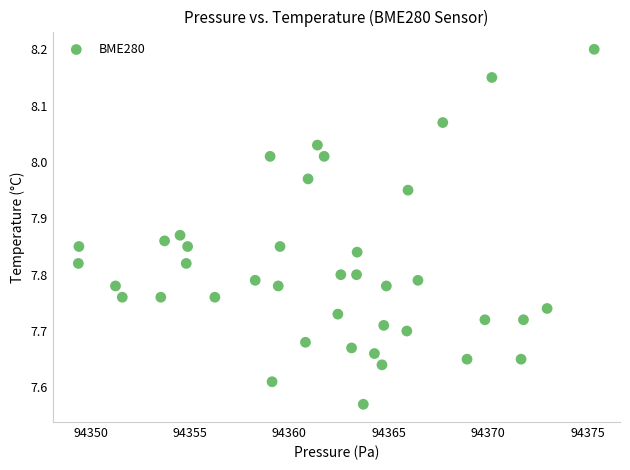

What is the range of Y values (max minus min)?

0.6